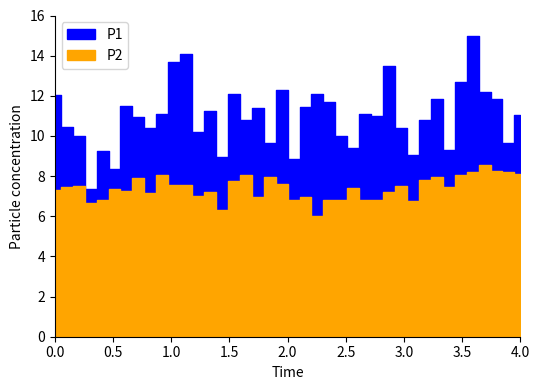

True or false: P2 has more than 0 points higher than both neighbors.

True